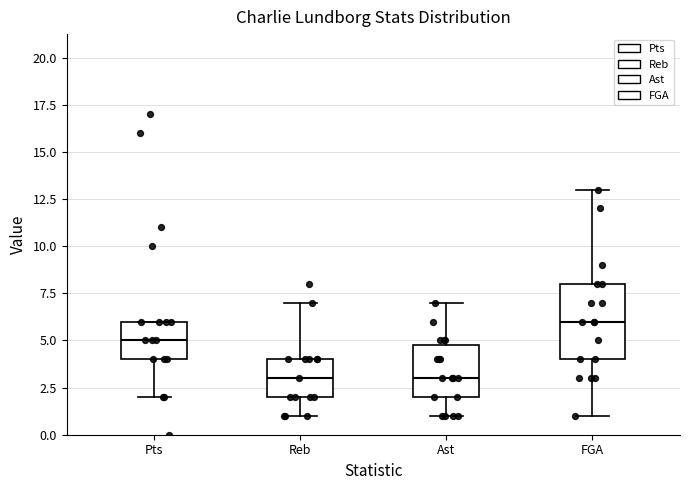

Reading left to right, transcribe this box plot: for each box, give where its median line is, the range the box spans, and where its two whiskers end, as read against the y-axis. The values are not printed on the chart, so give them approximately, as read against the axis.

Pts: median 5, box 4 to 6, whiskers 2 to 6
Reb: median 3, box 2 to 4, whiskers 1 to 7
Ast: median 3, box 2 to 5, whiskers 1 to 7
FGA: median 6, box 4 to 8, whiskers 1 to 13